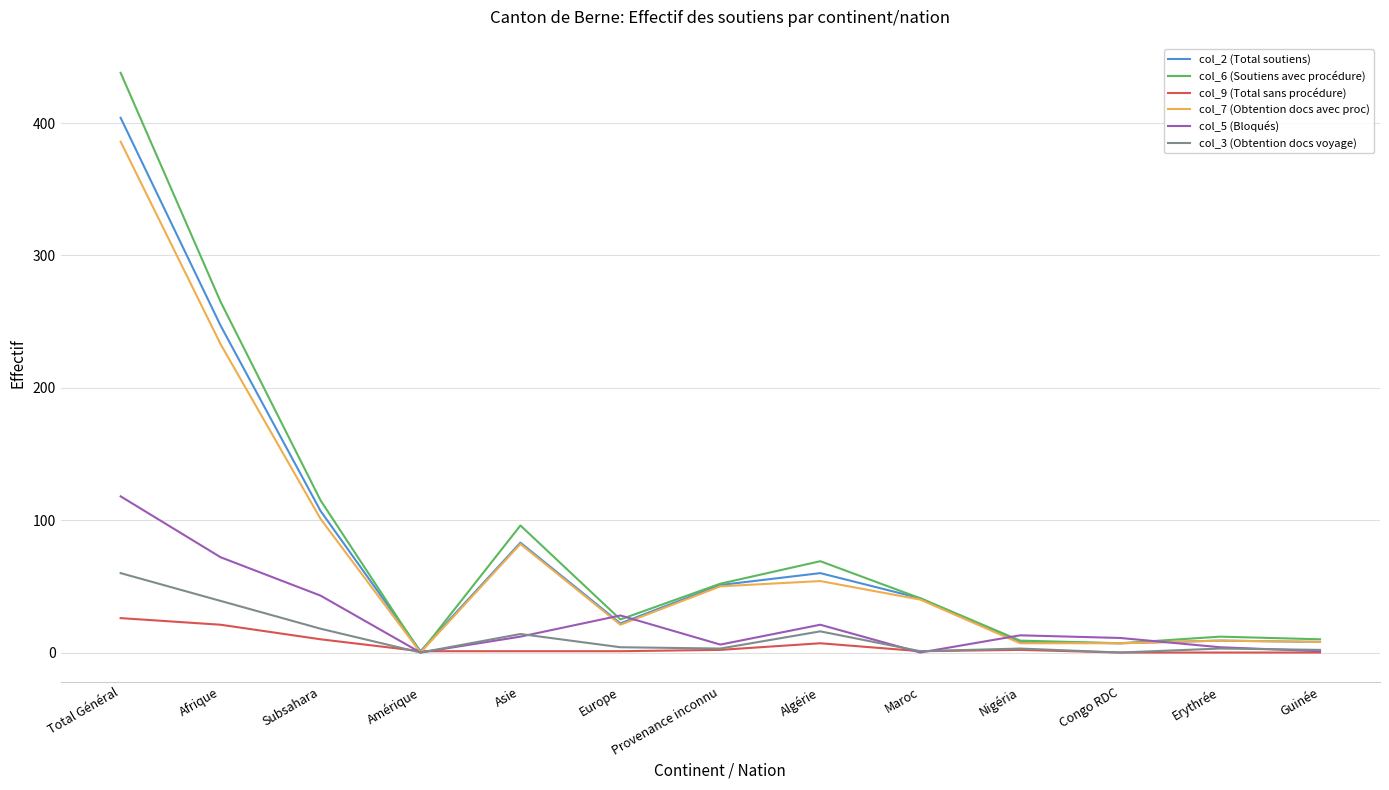

The value of col_5 (Bloqués) at Subsahara is 26. True or false?

False